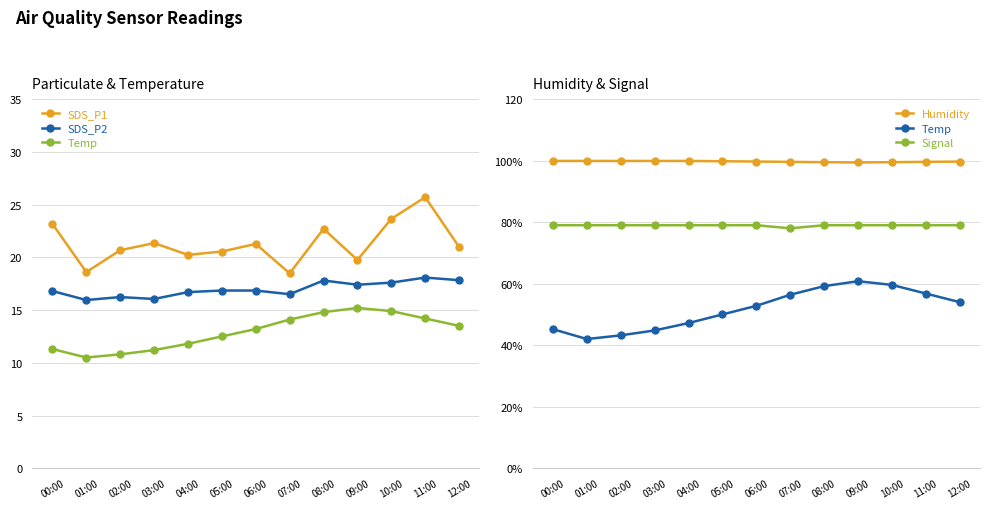

True or false: Signal and SDS_P2 cross at least once.

False